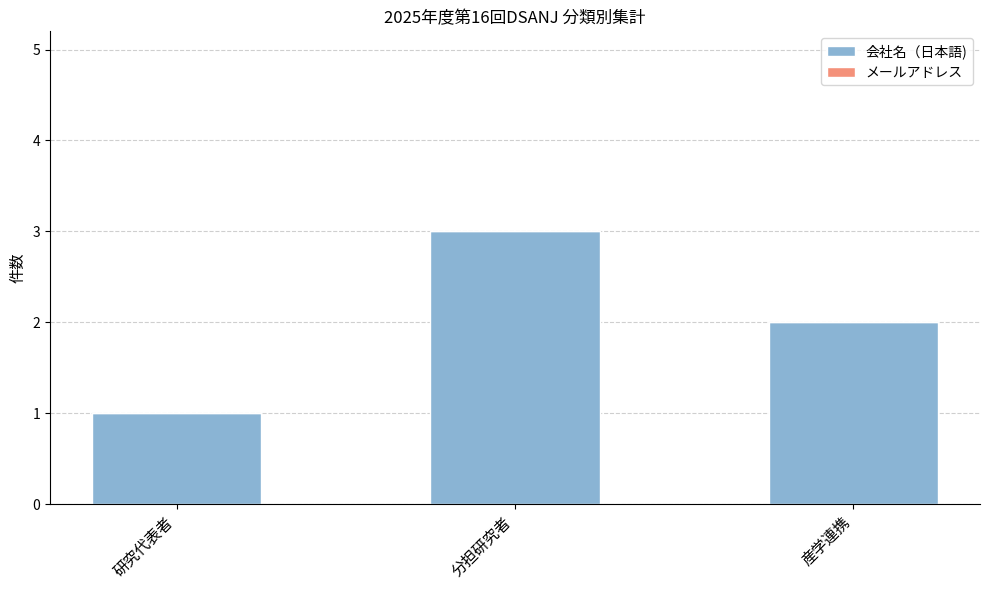

Approximately how many times larger is the value at 分担研究者 compared to 産学連携?

1.5